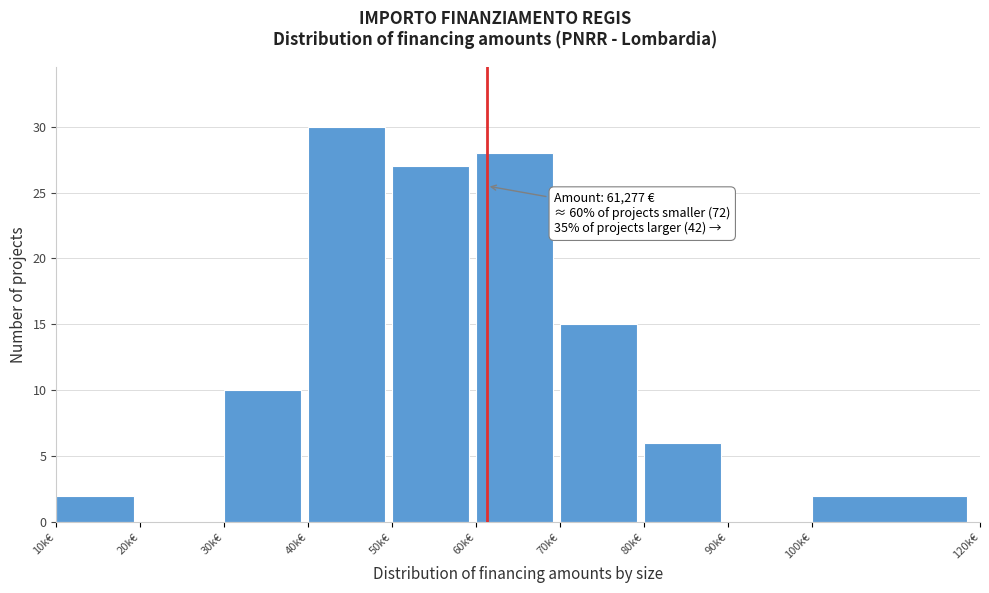

Reading left to right, extract all data points from this chart.

10k€=2	20k€=0	30k€=10	40k€=30	50k€=27	60k€=28	70k€=15	80k€=6	90k€=0	100k€=2